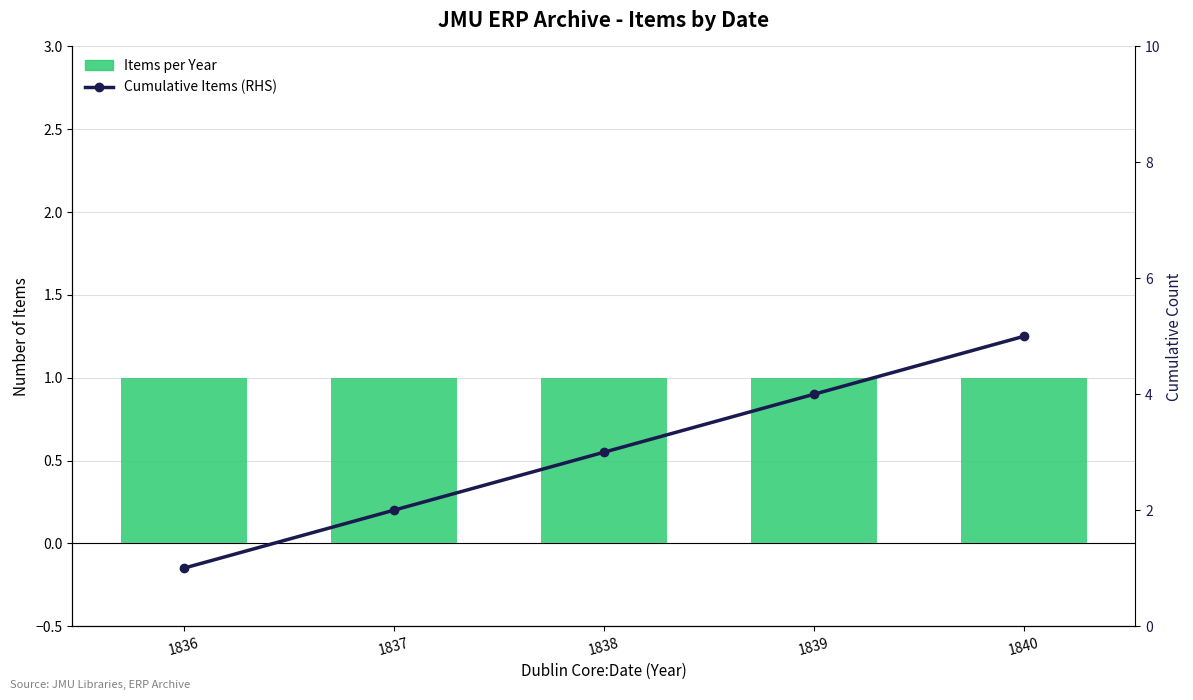

What is the difference between the Cumulative Items (RHS) values at 1839 and 1838?

1